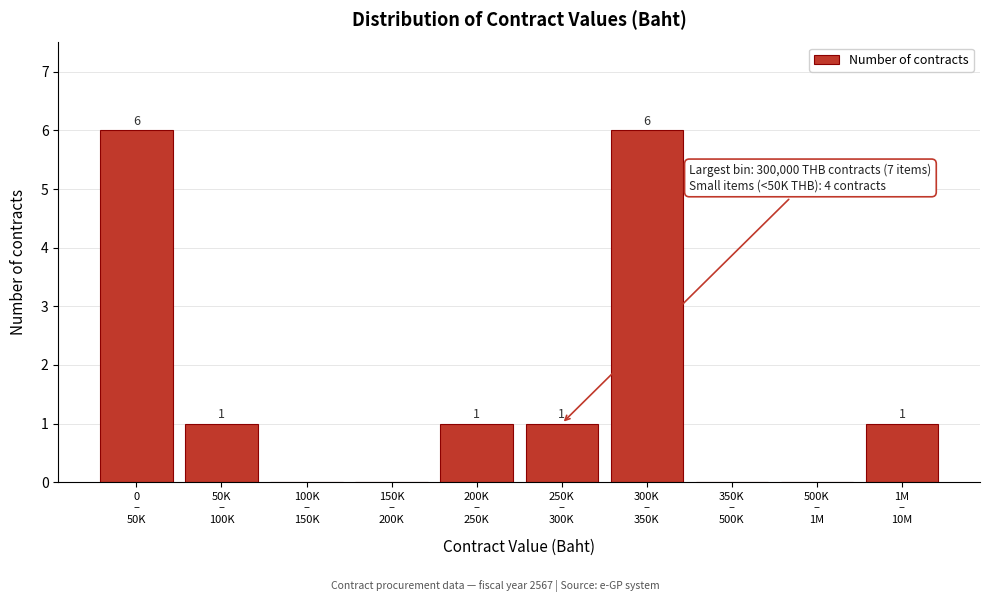

What is the sum of all values?

16